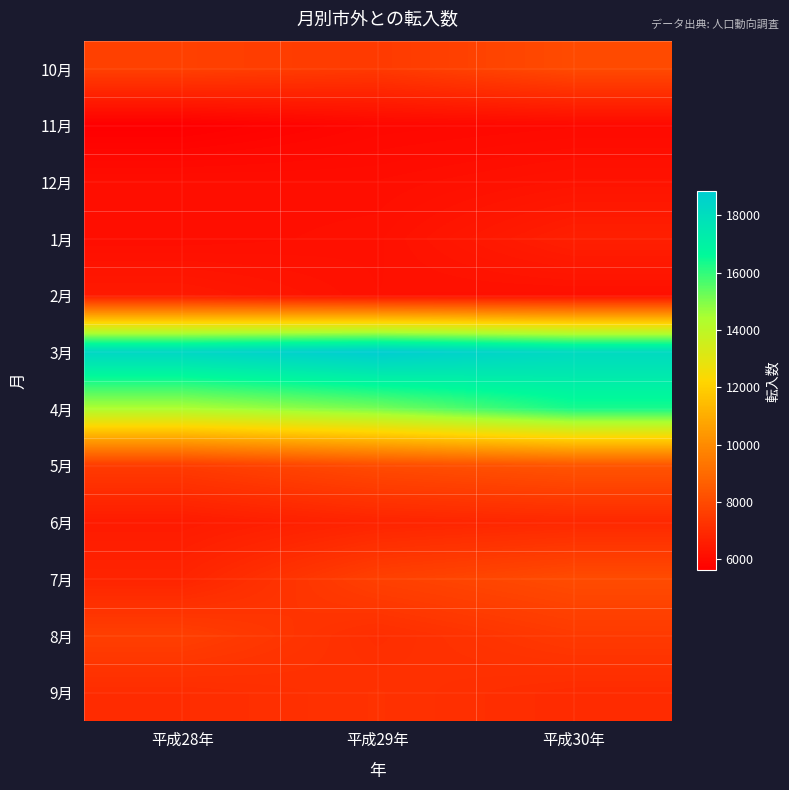

Reading left to right, what are all the values shown in this chart?

10月: 平成28年=7695	平成29年=7483	平成30年=8018
11月: 平成28年=5612	平成29年=5885	平成30年=5959
12月: 平成28年=6094	平成29年=6082	平成30年=6247
1月: 平成28年=6079	平成29年=6164	平成30年=6643
2月: 平成28年=6469	平成29年=6182	平成30年=6154
3月: 平成28年=18341	平成29年=18837	平成30年=18189
4月: 平成28年=14361	平成29年=15085	平成30年=16305
5月: 平成28年=7528	平成29年=8038	平成30年=8316
6月: 平成28年=6490	平成29年=6784	平成30年=6916
7月: 平成28年=6803	平成29年=7681	平成30年=8040
8月: 平成28年=7638	平成29年=7082	平成30年=7476
9月: 平成28年=7051	平成29年=7222	平成30年=7019